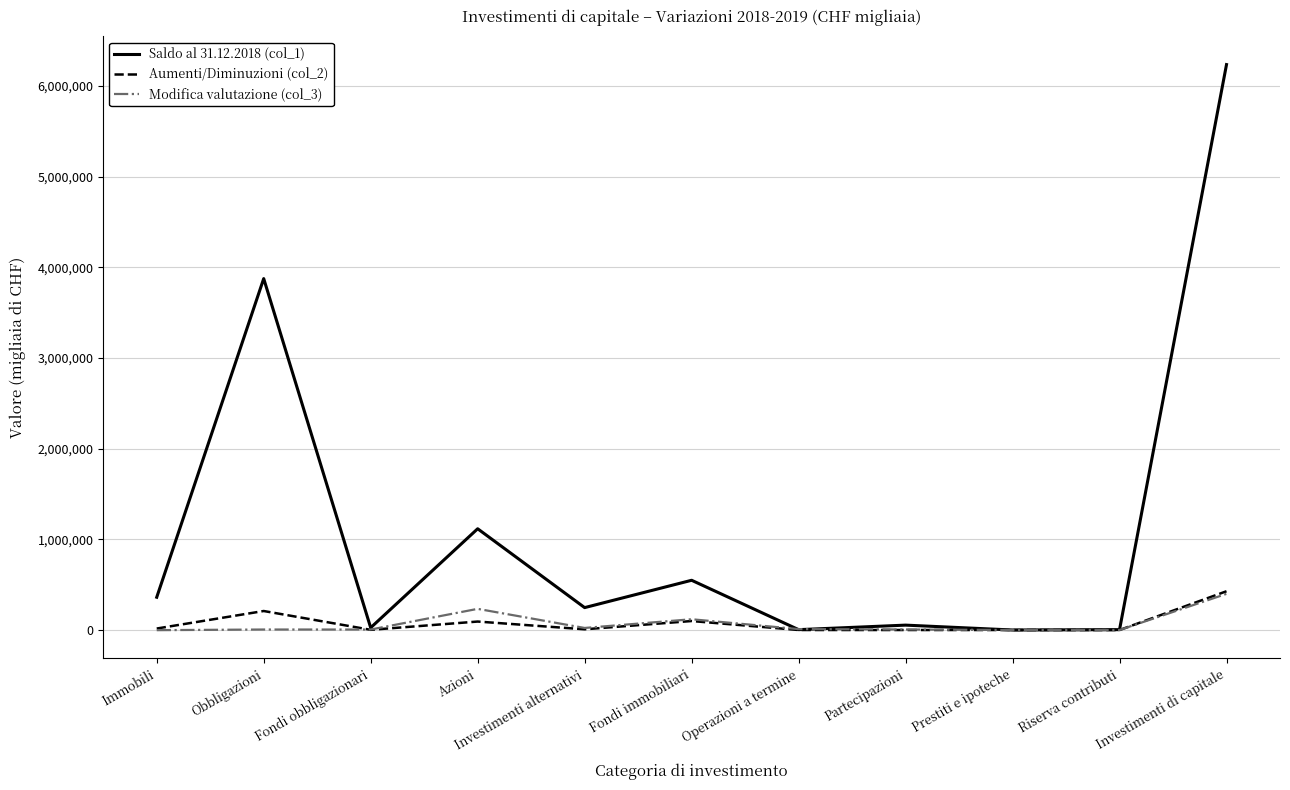

What is the difference between the maximum and minimum values in the Aumenti/Diminuzioni (col_2) series?

428025